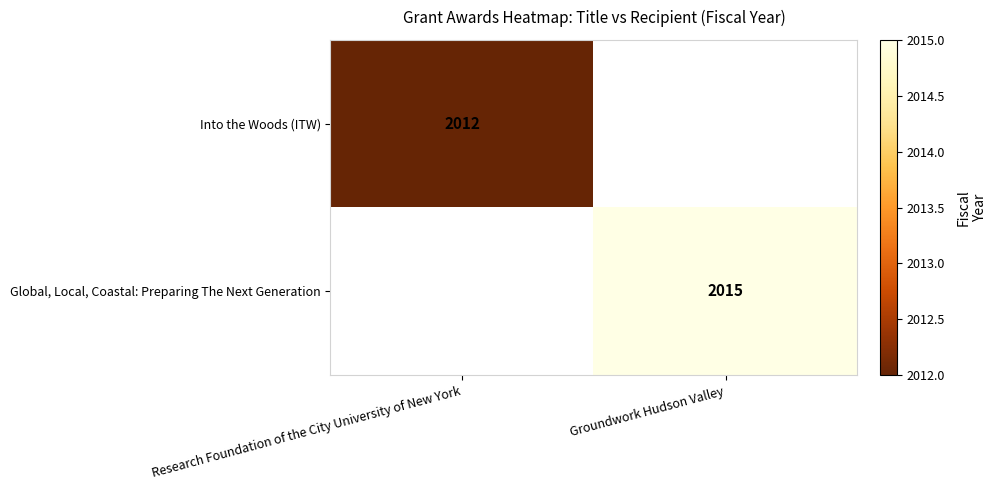

At which category is the sum across all series the highest?

Groundwork Hudson Valley